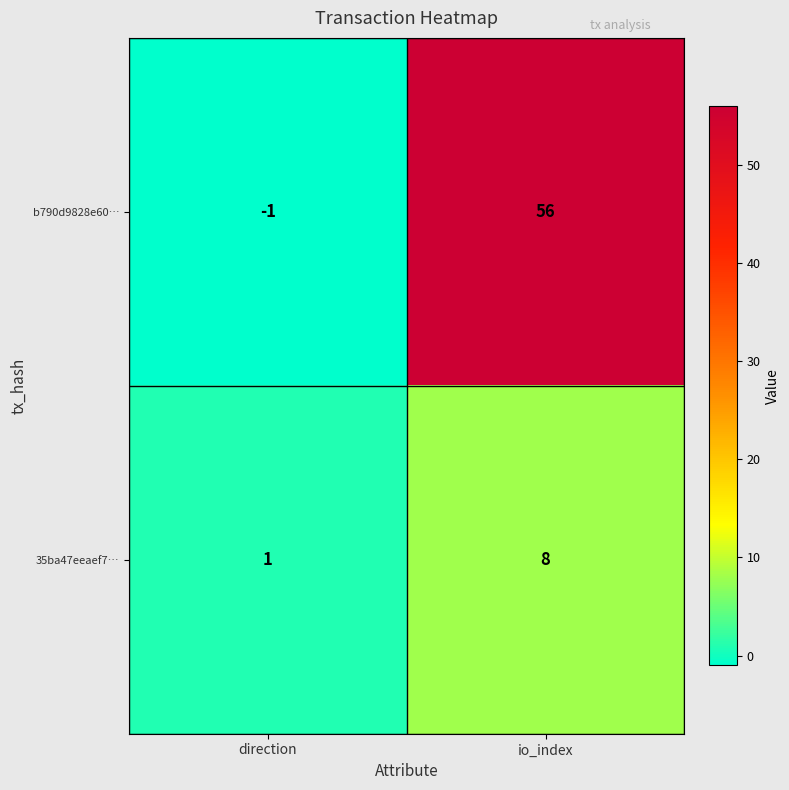

What is the difference between the maximum and minimum values in the b790d9828e60… series?

57